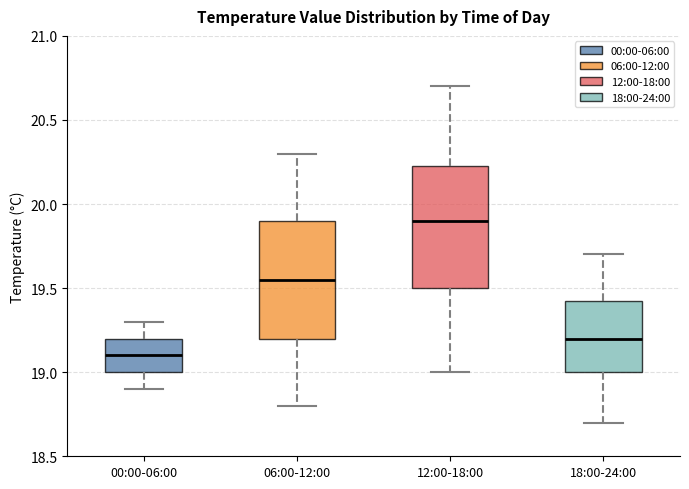

Which box has the highest median line?

12:00-18:00